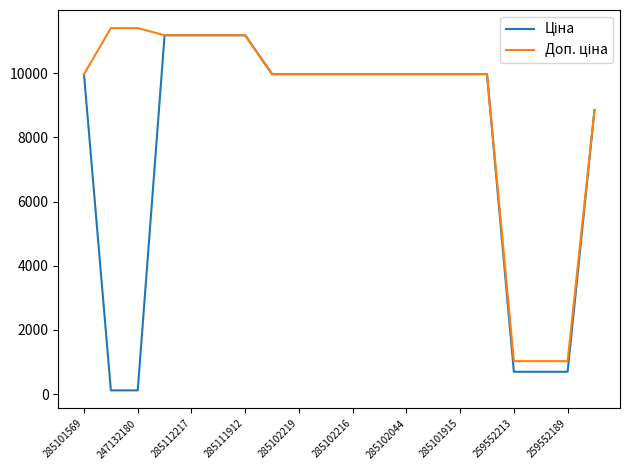

What is the greatest value displayed?

11410.0